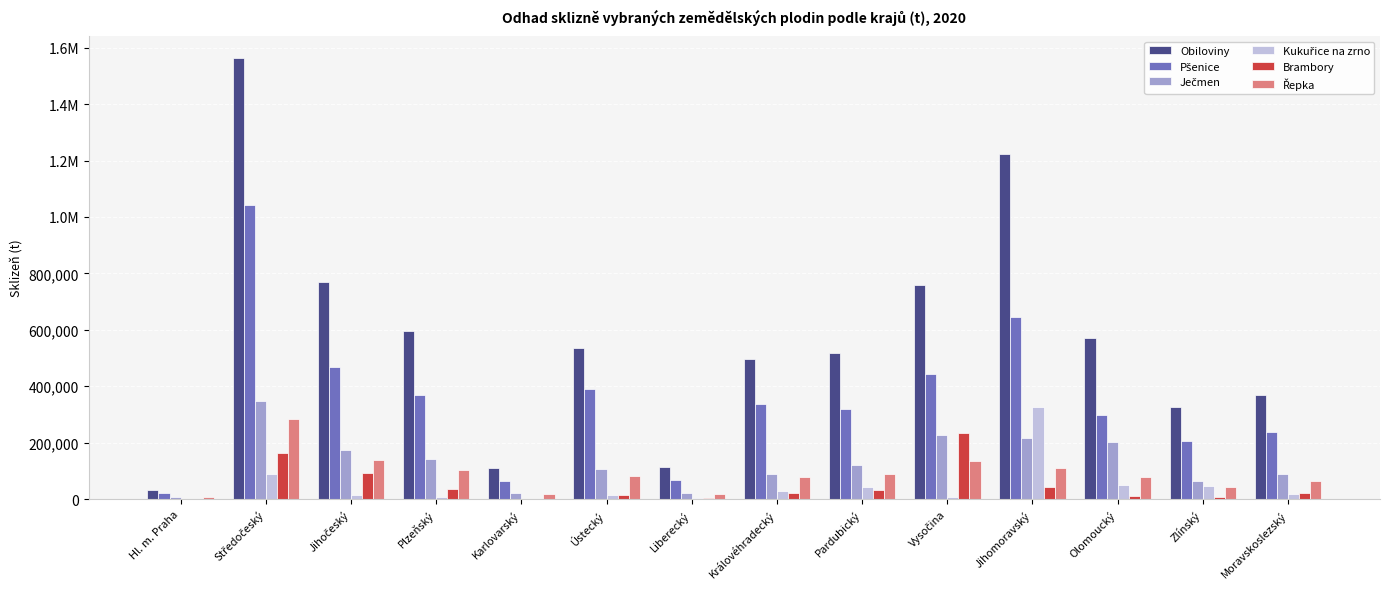

Reading left to right, what are all the values shown in this chart?

Obiloviny: Hl. m. Praha=30692.0	Středočeský=1563195.0	Jihočeský=769961.4	Plzeňský=597522.6	Karlovarský=108795.7	Ústecký=534814.7	Liberecký=112455.9	Královéhradecký=497291.0	Pardubický=518144.7	Vysočina=758442.6	Jihomoravský=1224340.2	Olomoucký=571249.9	Zlínský=325647.0	Moravskoslezský=367775.5
Pšenice: Hl. m. Praha=20662.4	Středočeský=1042629.3	Jihočeský=469368.9	Plzeňský=368652.0	Karlovarský=64706.4	Ústecký=389133.9	Liberecký=66615.1	Královéhradecký=338776.8	Pardubický=320562.8	Vysočina=441763.7	Jihomoravský=645022.3	Olomoucký=298184.2	Zlínský=204721.6	Moravskoslezský=236635.0
Ječmen: Hl. m. Praha=7917.0	Středočeský=346433.1	Jihočeský=175278.7	Plzeňský=143812.7	Karlovarský=21579.2	Ústecký=107729.5	Liberecký=20933.3	Královéhradecký=88102.2	Pardubický=120381.1	Vysočina=226689.9	Jihomoravský=215984.2	Olomoucký=202717.6	Zlínský=65939.1	Moravskoslezský=90196.3
Kukuřice na zrno: Hl. m. Praha=1060.2	Středočeský=88544.0	Jihočeský=15007.1	Plzeňský=7330.6	Karlovarský=576.7	Ústecký=15011.2	Liberecký=2805.3	Královéhradecký=29669.0	Pardubický=41582.2	Vysočina=6873.9	Jihomoravský=327531.0	Olomoucký=50196.8	Zlínský=45649.0	Moravskoslezský=19592.9
Brambory: Hl. m. Praha=236.4	Středočeský=163471.5	Jihočeský=93849.6	Plzeňský=35398.0	Karlovarský=1995.8	Ústecký=15727.0	Liberecký=4122.4	Královéhradecký=22018.3	Pardubický=34081.1	Vysočina=234670.2	Jihomoravský=43930.4	Olomoucký=10233.9	Zlínský=6776.9	Moravskoslezský=21541.8
Řepka: Hl. m. Praha=6171.3	Středočeský=284152.0	Jihočeský=137939.1	Plzeňský=104615.6	Karlovarský=19463.7	Ústecký=83138.9	Liberecký=17240.0	Královéhradecký=78526.7	Pardubický=87384.9	Vysočina=134791.4	Jihomoravský=110085.1	Olomoucký=77172.1	Zlínský=42776.2	Moravskoslezský=62585.8